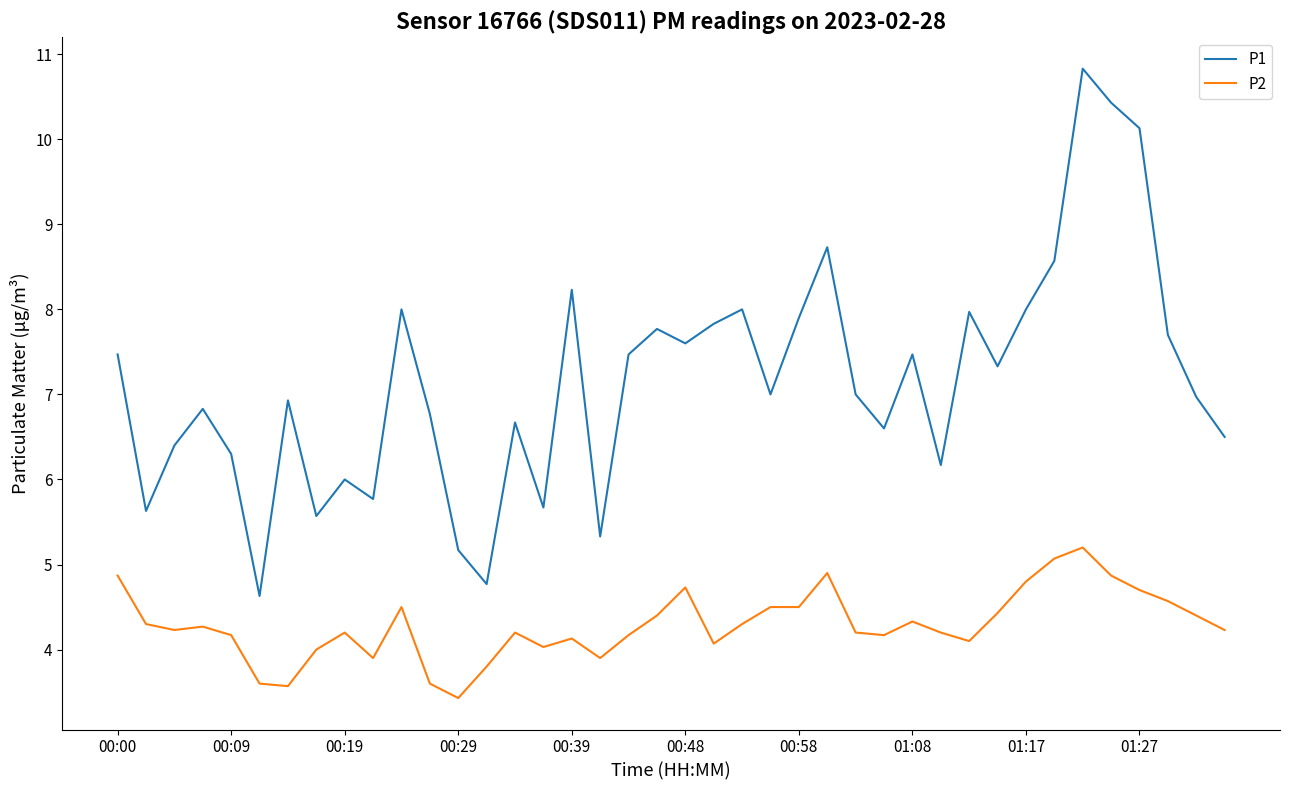

Which series has the largest range (max minus min)?

P1